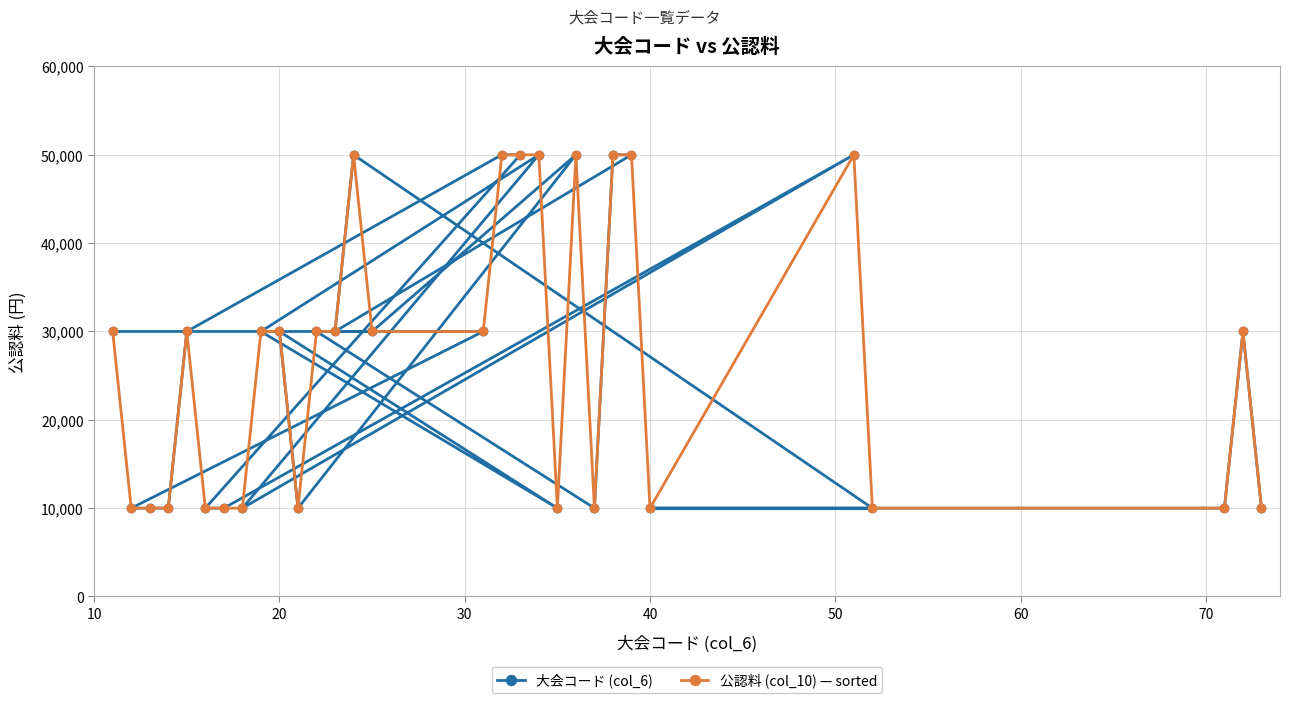

True or false: 公認料 (col_10) — sorted has more than 2 points higher than both neighbors.

True